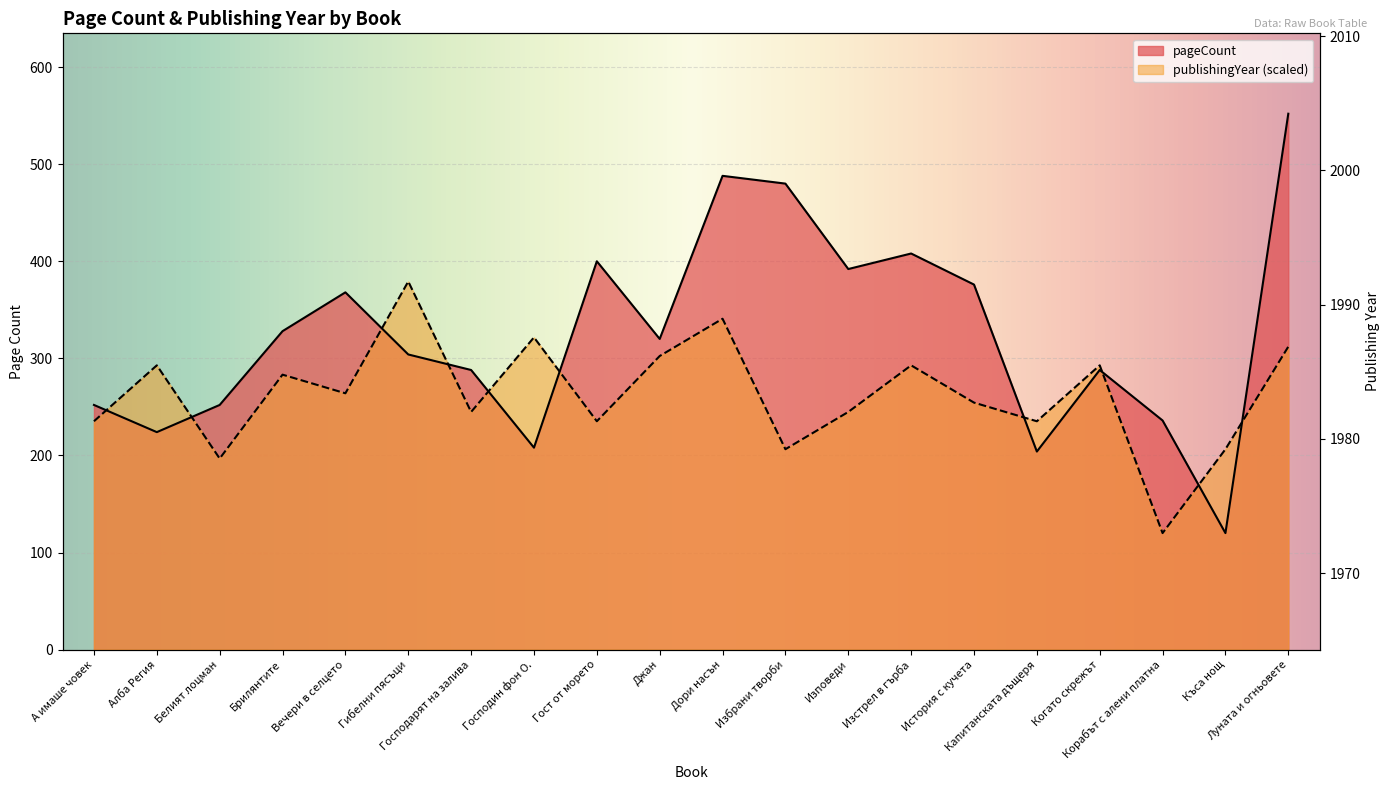

What is the difference between the maximum and minimum values in the pageCount series?

432.0